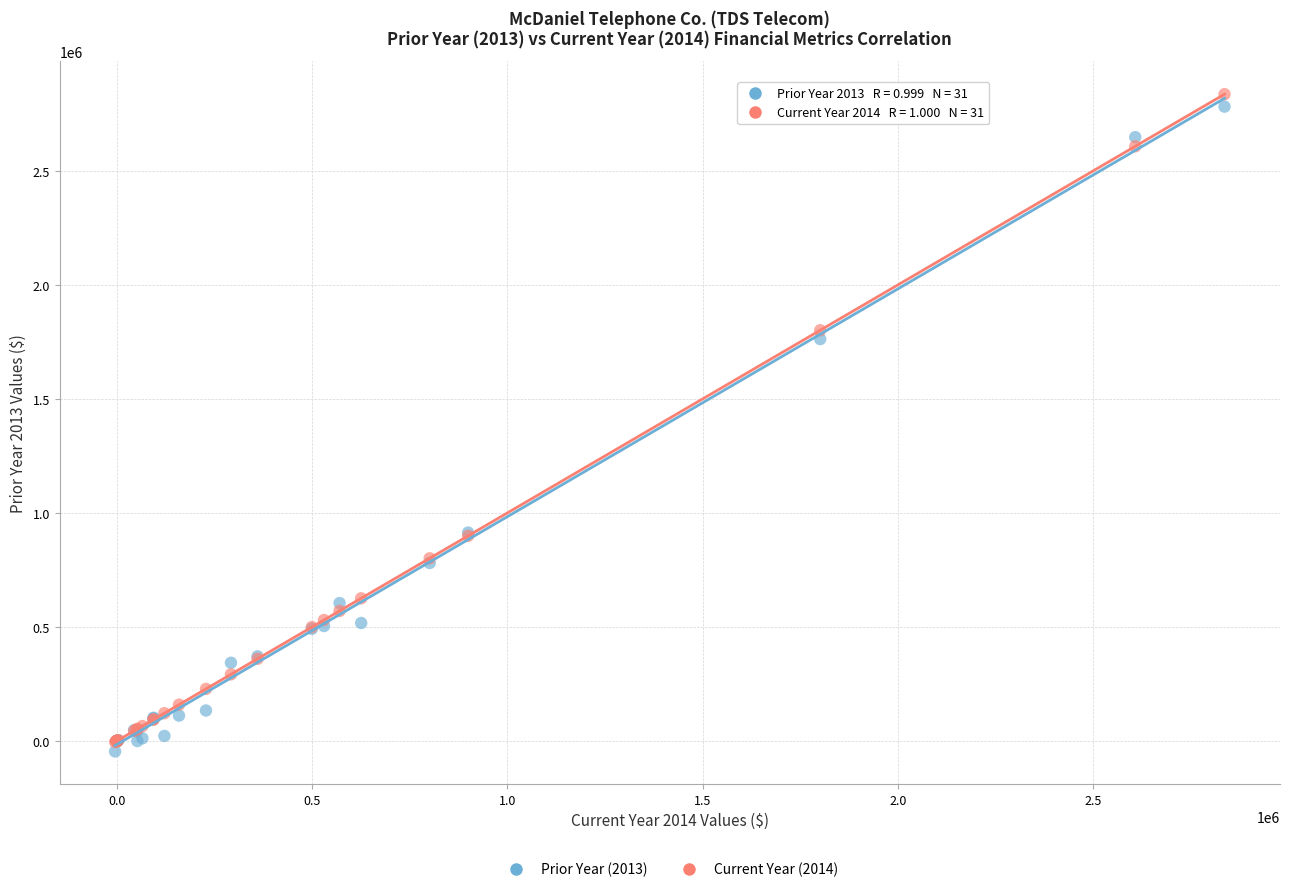

What are all the series names shown in the legend?

Prior Year (2013), Current Year (2014)